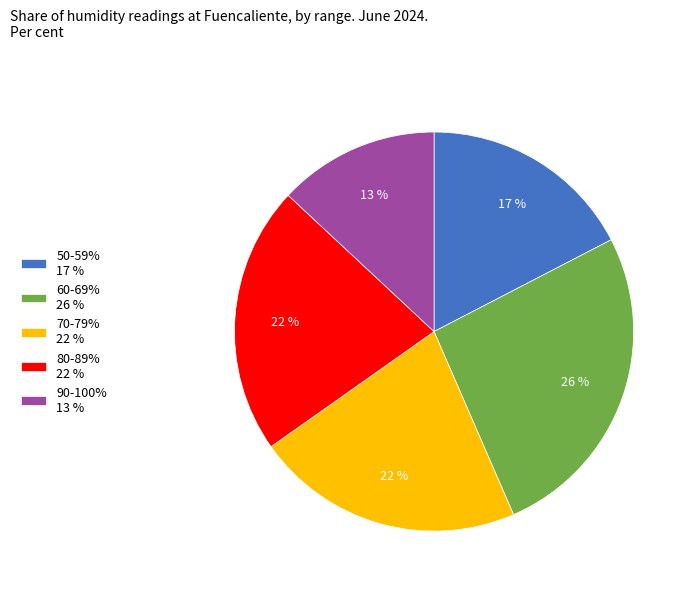

Do 80-89% 22 % and 60-69% 26 % together represent more than half of the pie?

No